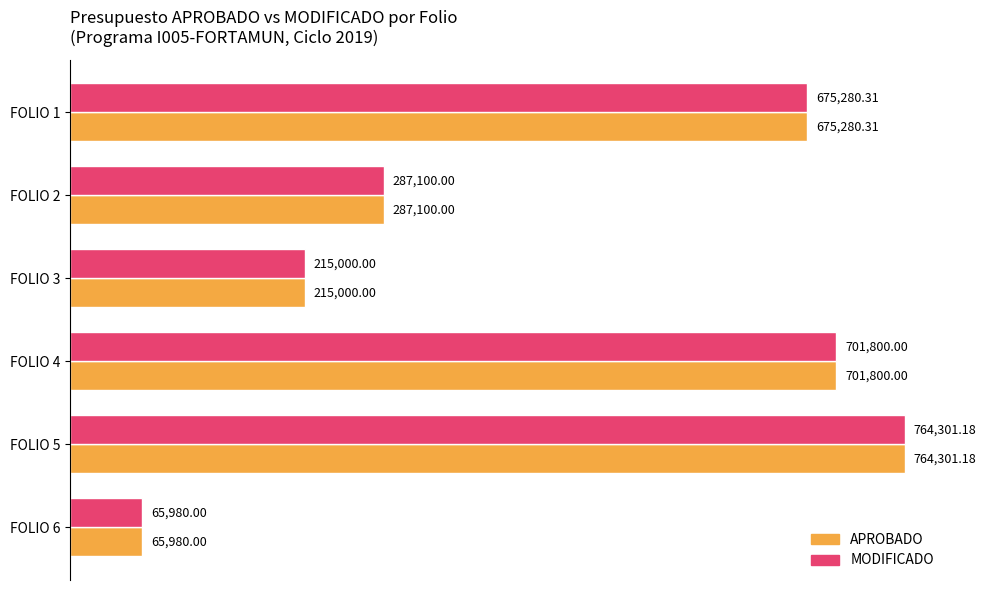

What is the total value across all series at FOLIO 2?

574200.0